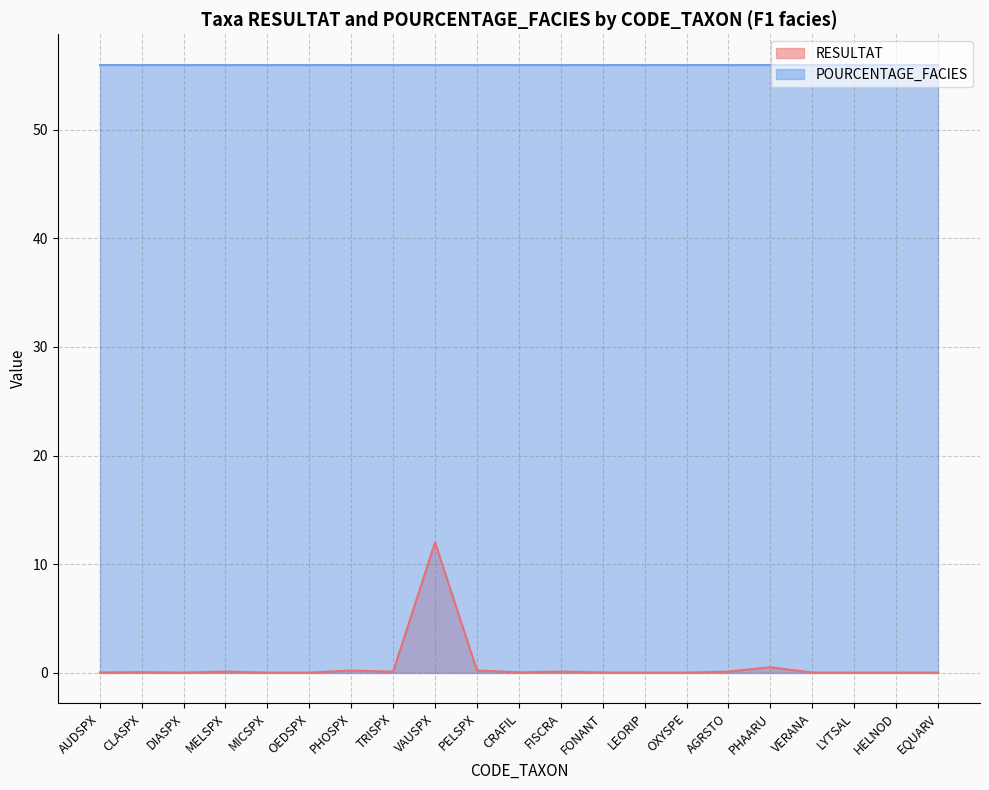

What is the label of the 4th point from the left?

MELSPX